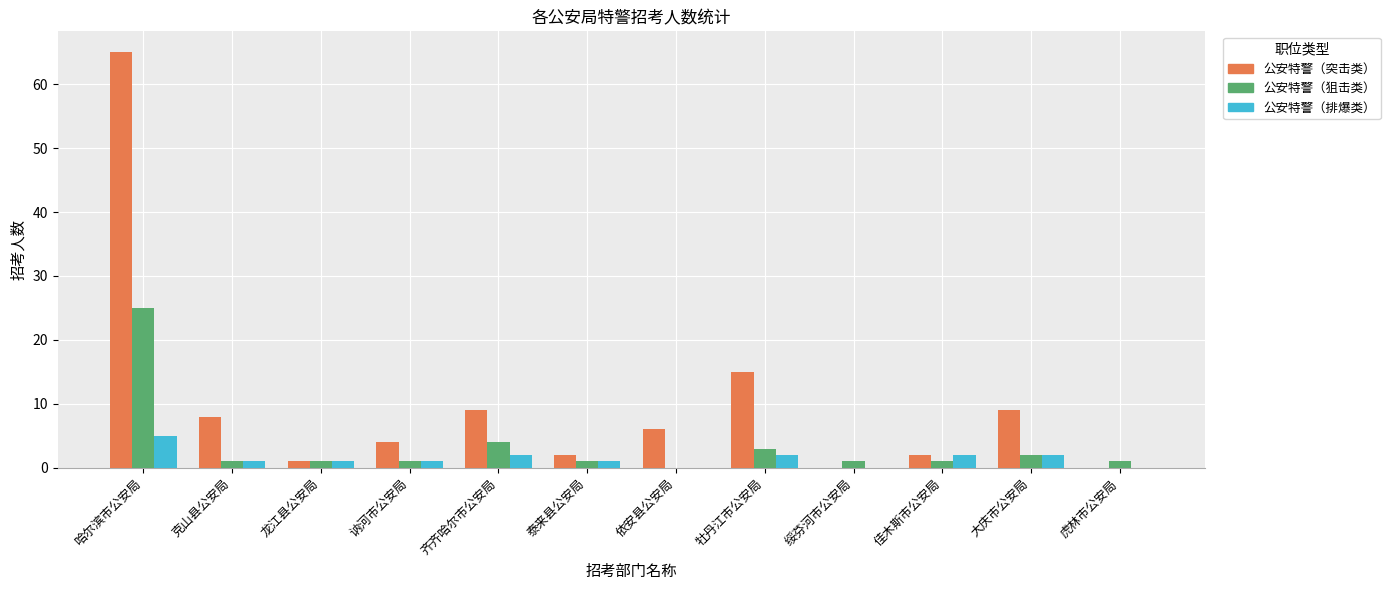

What is the maximum value shown in the chart?

65